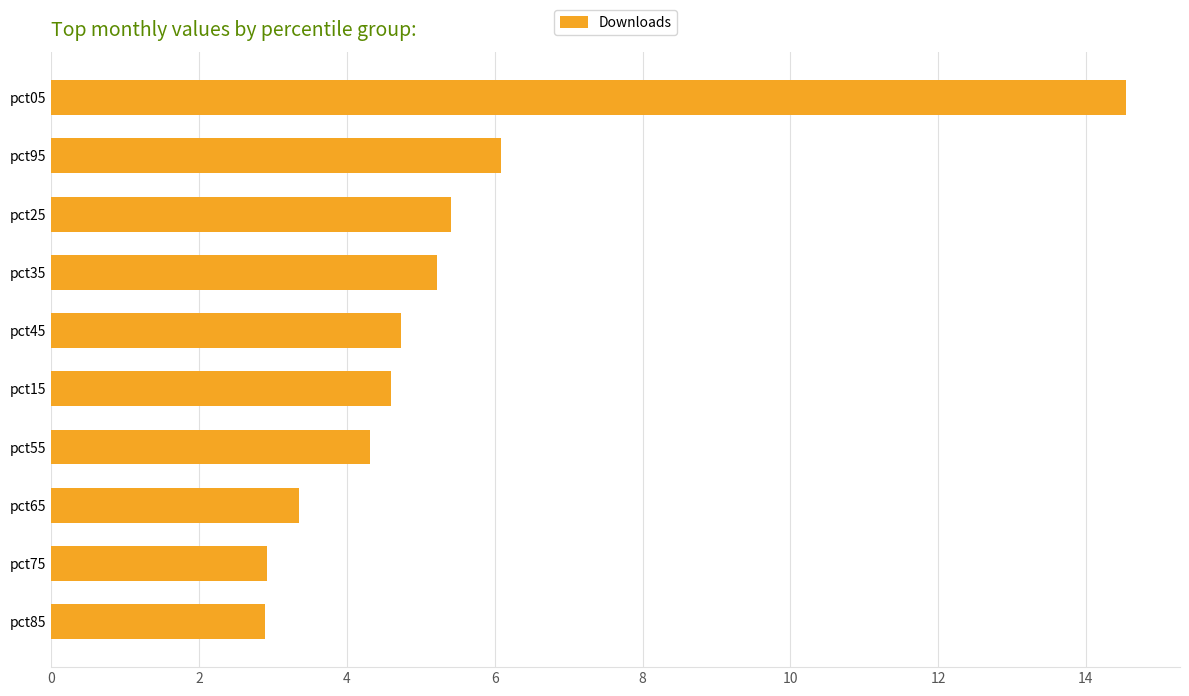

True or false: the data shows 5.1 at pct85.

False